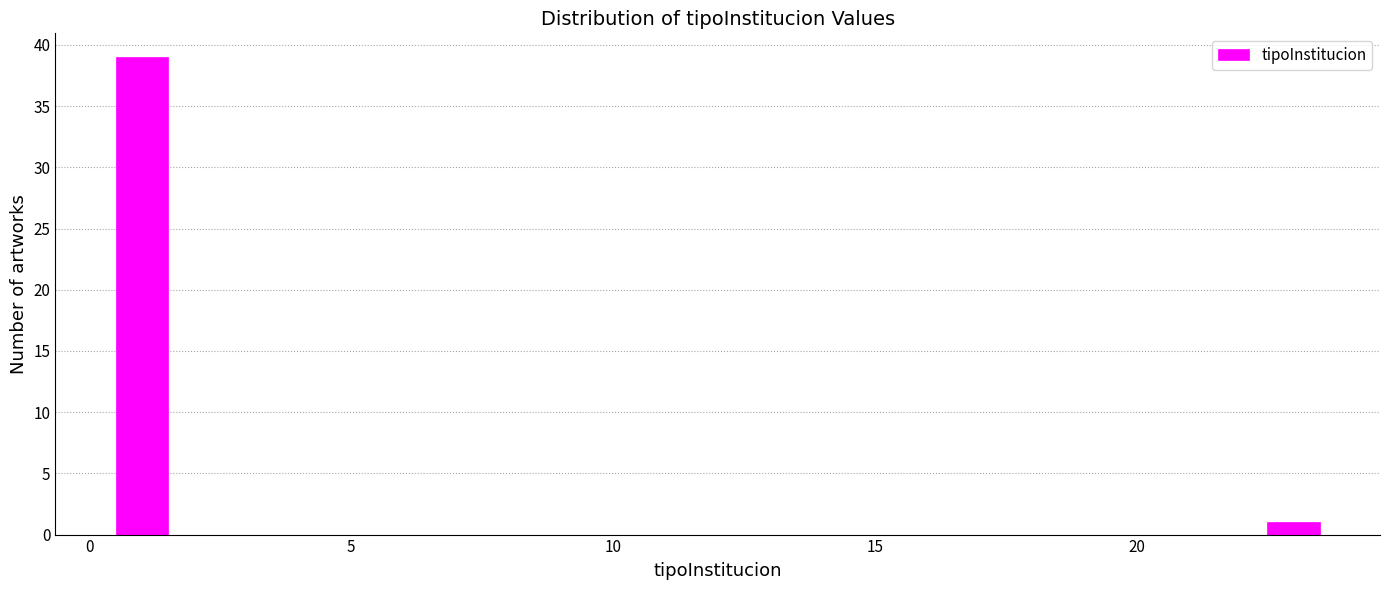

Read against the x-axis, roughly where is the centre of the tallest bar?

1.0